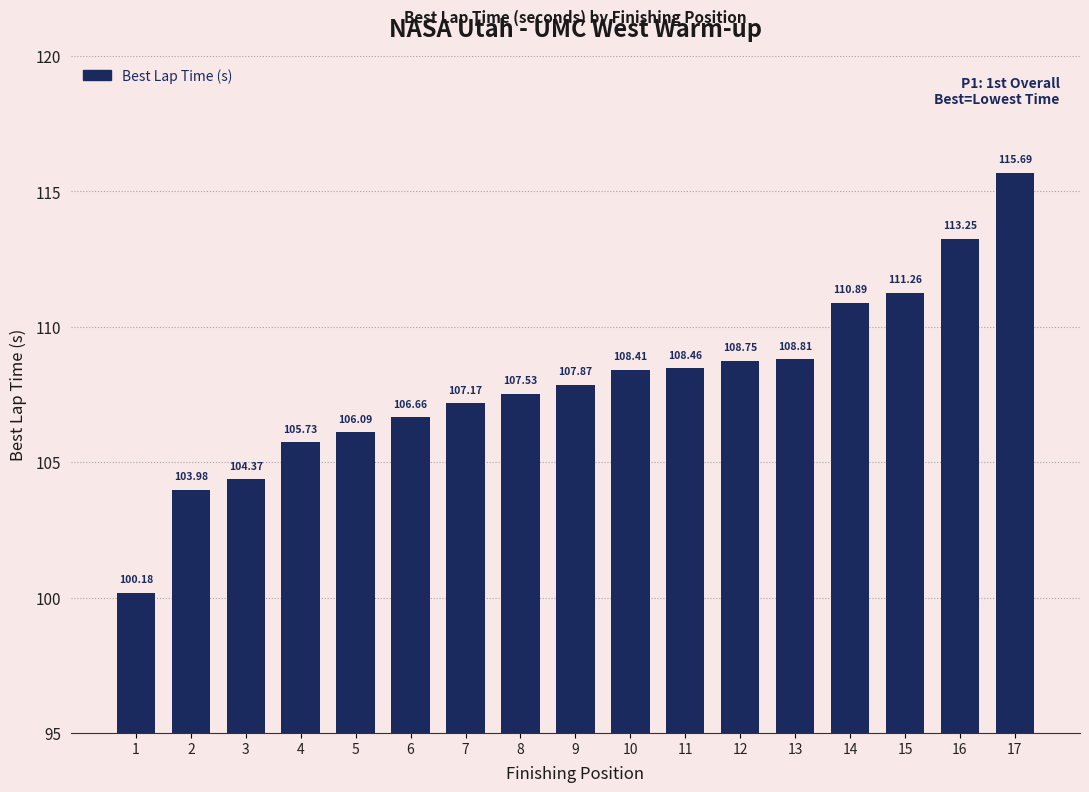

Which category has the highest value across all series?

17